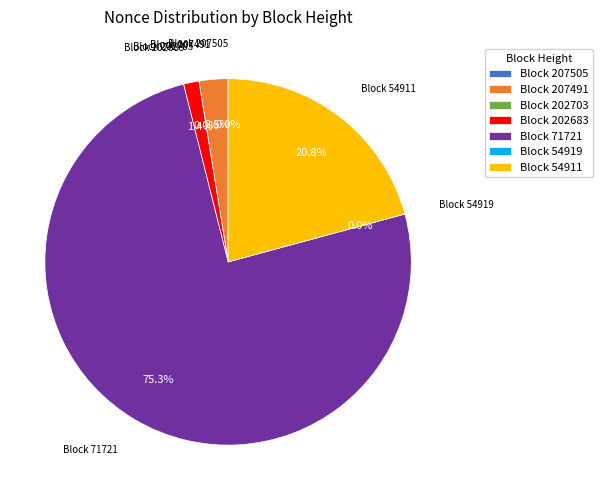

How many slices are in this pie chart?

7